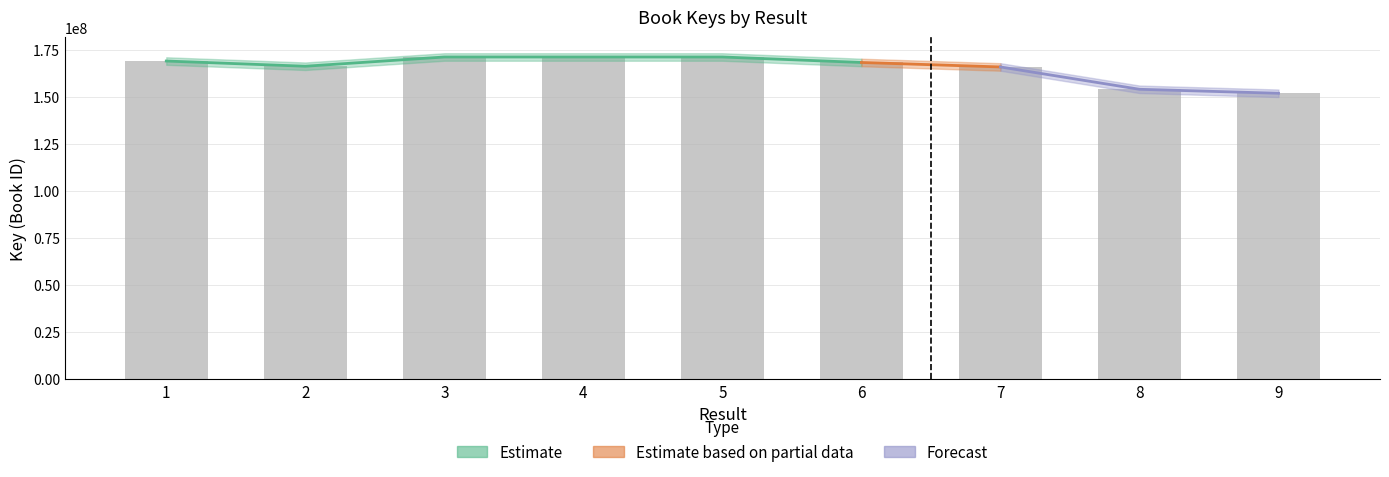

What is the change in value from 2 to 8?

-12252413